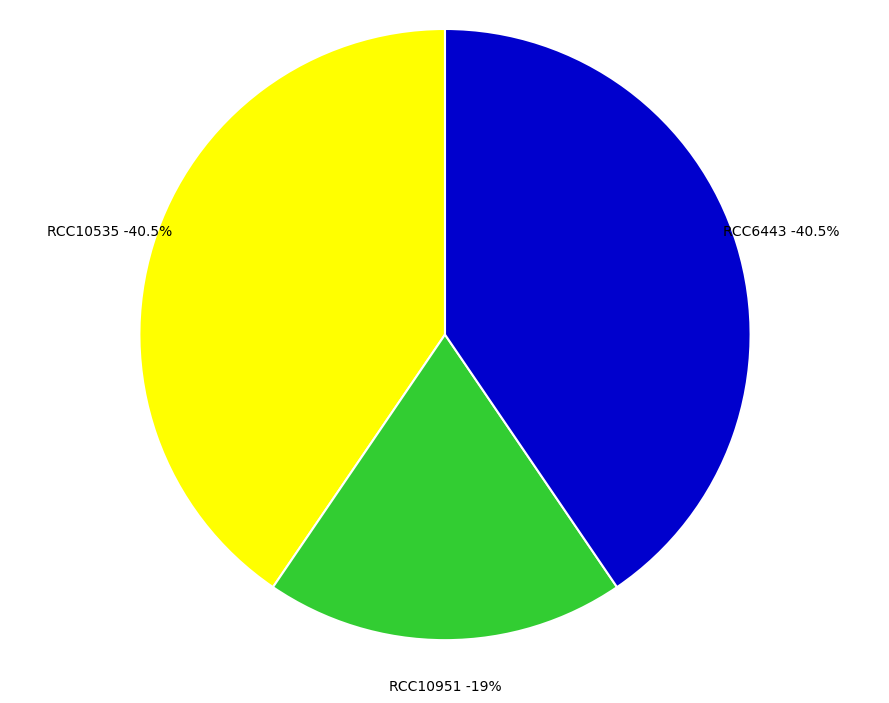

True or false: RCC10951 accounts for 19% of the total.

True